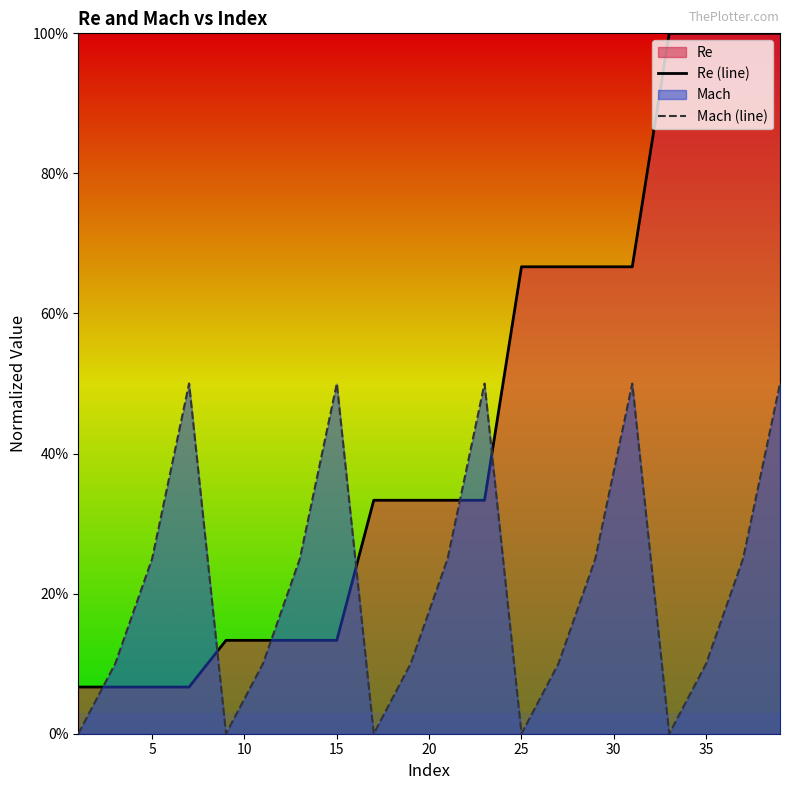

Reading left to right, list all the values displayed in this chart.

Re (line): 0.1	0.1	0.1	0.1	0.1	0.1	0.1	0.1	0.3	0.3	0.3	0.3	0.7	0.7	0.7	0.7	1.0	1.0	1.0	1.0
Mach (line): 0.0	0.1	0.2	0.5	0.0	0.1	0.2	0.5	0.0	0.1	0.2	0.5	0.0	0.1	0.2	0.5	0.0	0.1	0.2	0.5